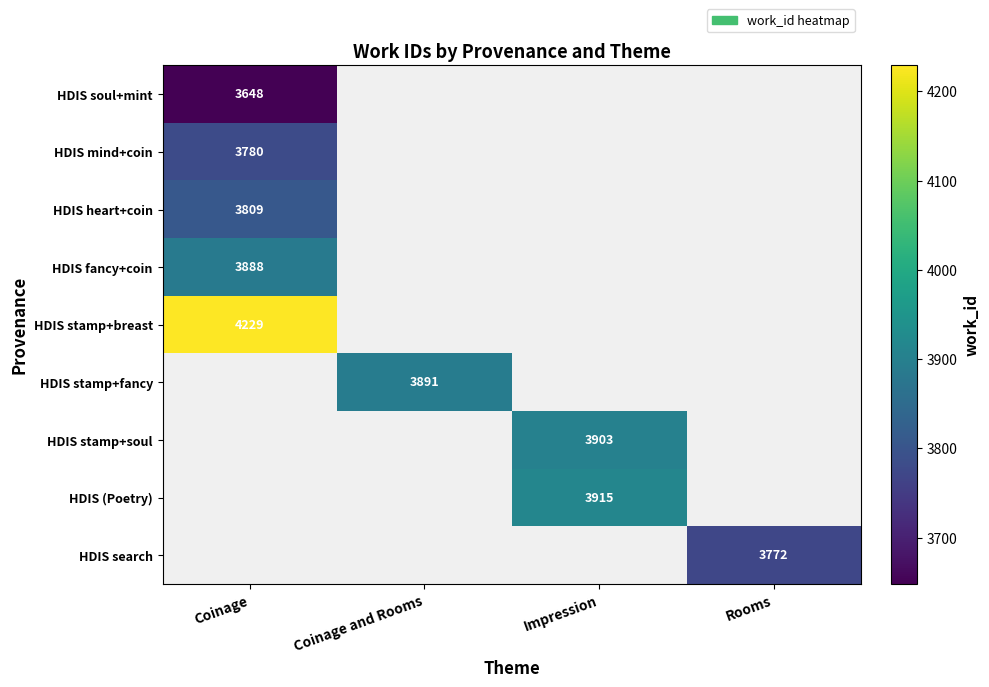

Is it true that HDIS fancy+coin equals 6886 at Coinage?

False